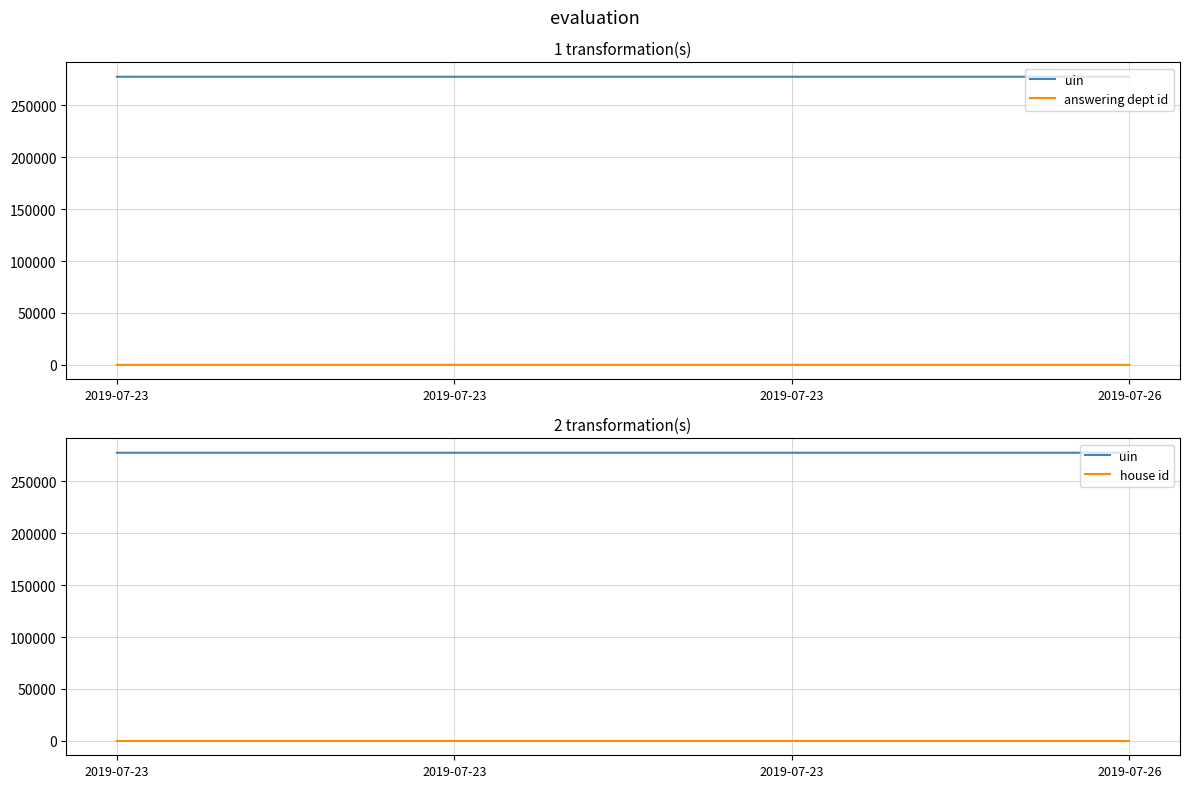

True or false: uin and house id cross at least once.

False